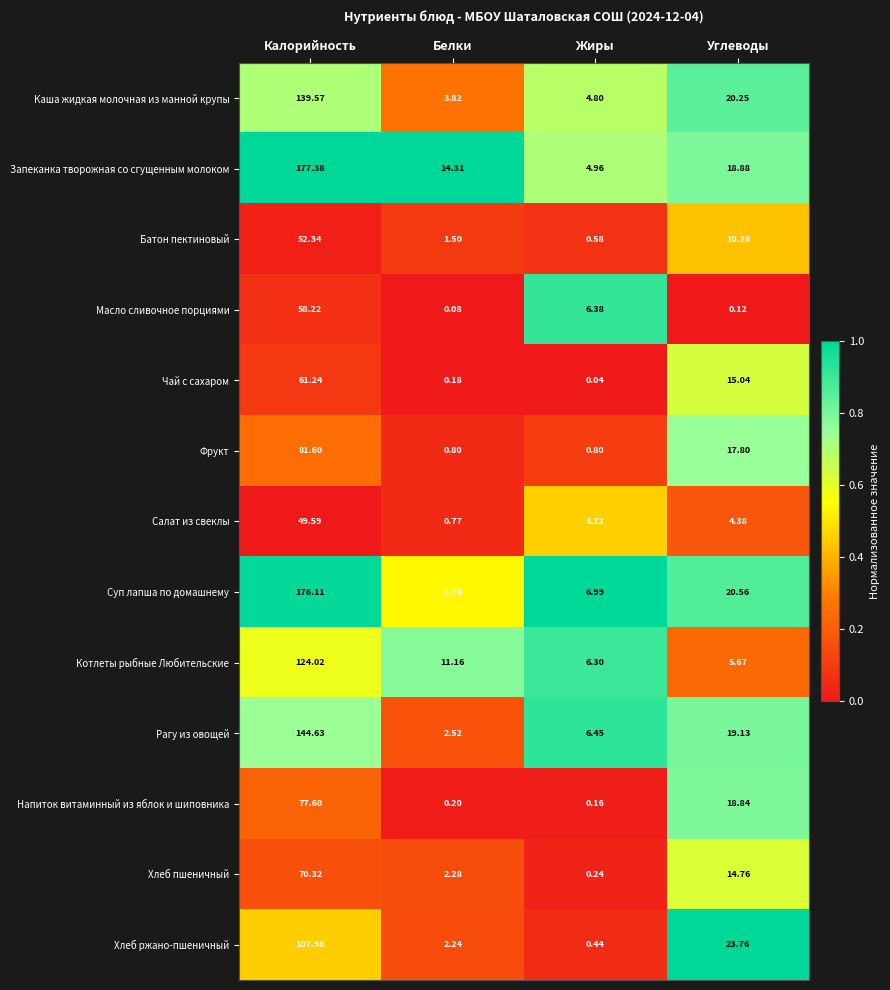

Where does the Салат из свеклы series first go above 4?

Калорийность